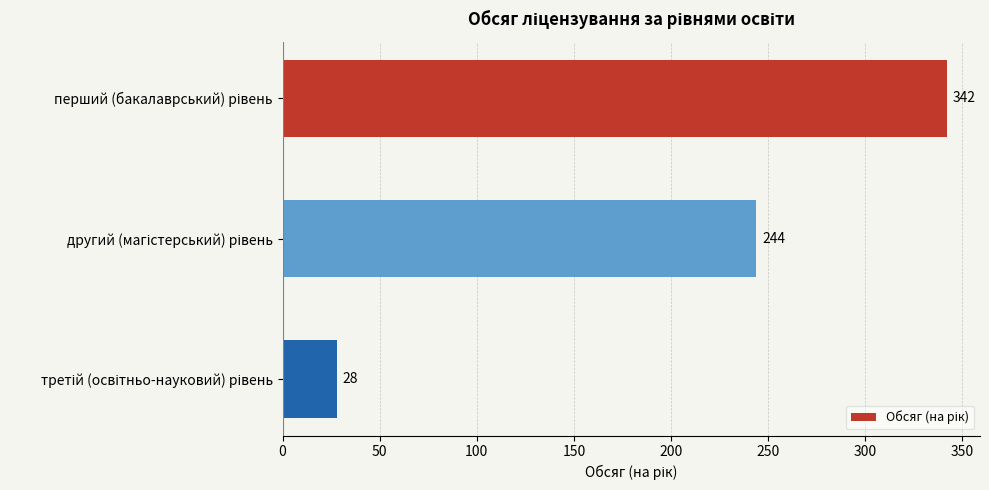

What is the difference between the maximum and minimum values?

314